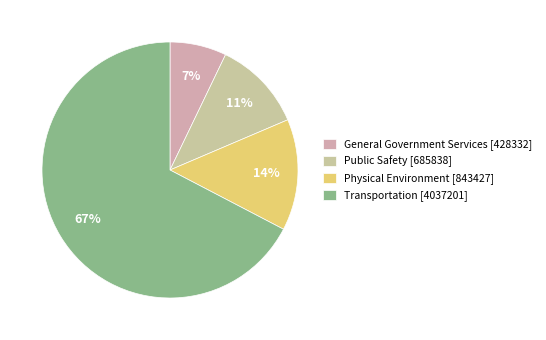

Rank the categories by value from highest to lowest.

Transportation, Physical Environment, Public Safety, General Government Services